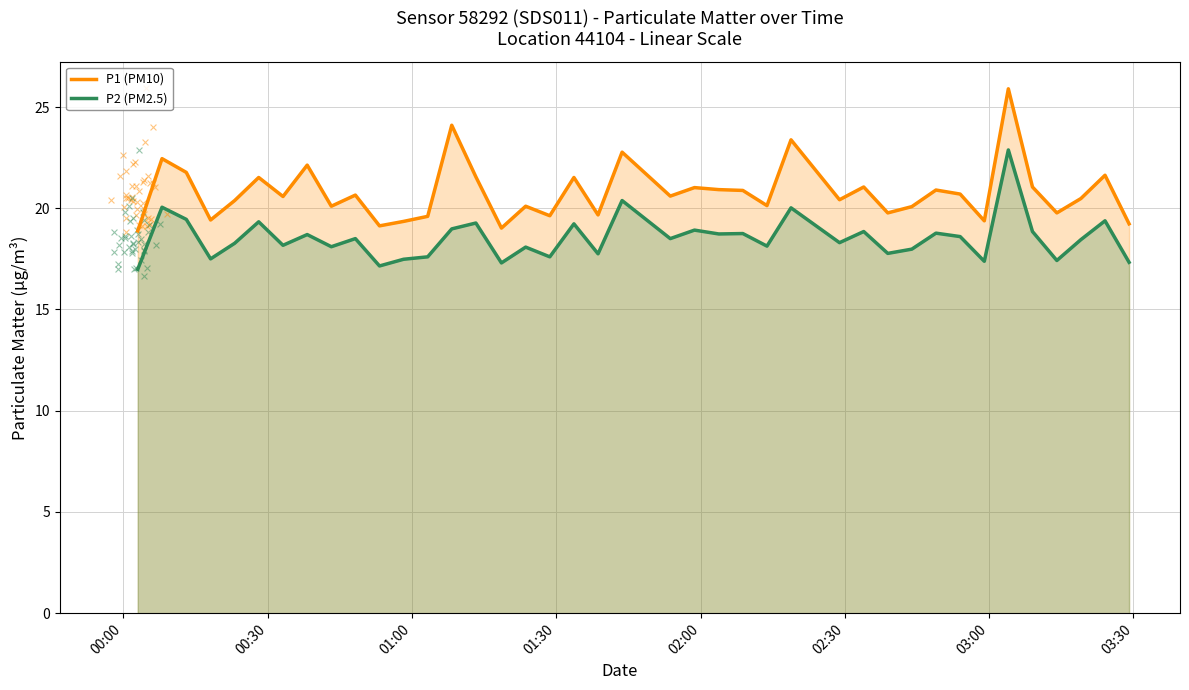

True or false: P2 (PM2.5) and P1 (PM10) intersect in this chart.

False